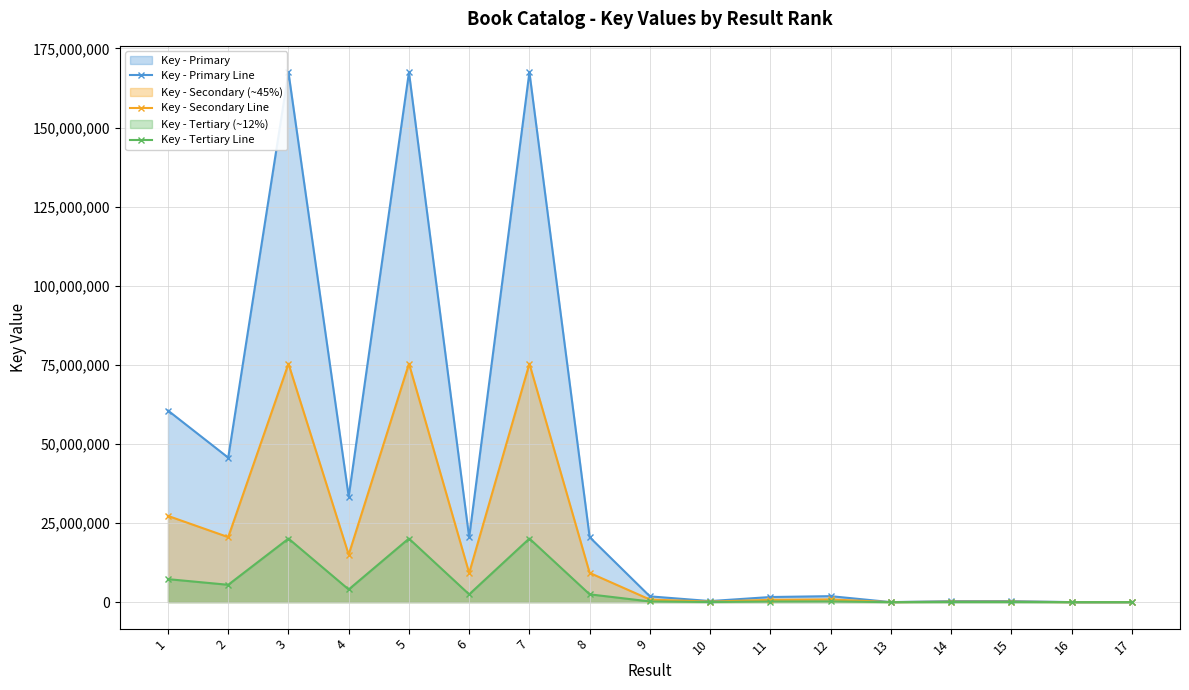

Reading left to right, transcribe all the data shown in this chart.

Key - Primary Line: 1=60559075.0	2=45667967.0	3=167442925.0	4=33360661.0	5=167442998.0	6=20460471.0	7=167442960.0	8=20539021.0	9=1828183.0	10=336528.0	11=1618466.0	12=1894603.0	13=5982.0	14=326736.0	15=332607.0	16=5928.0	17=6007.0
Key - Secondary Line: 1=27251583.8	2=20550585.2	3=75349316.2	4=15012297.5	5=75349349.1	6=9207212.0	7=75349332.0	8=9242559.5	9=822682.3	10=151437.6	11=728309.7	12=852571.3	13=2691.9	14=147031.2	15=149673.1	16=2667.6	17=2703.2
Key - Tertiary Line: 1=7267089.0	2=5480156.0	3=20093151.0	4=4003279.3	5=20093159.8	6=2455256.5	7=20093155.2	8=2464682.5	9=219382.0	10=40383.4	11=194215.9	12=227352.4	13=717.8	14=39208.3	15=39912.8	16=711.4	17=720.8